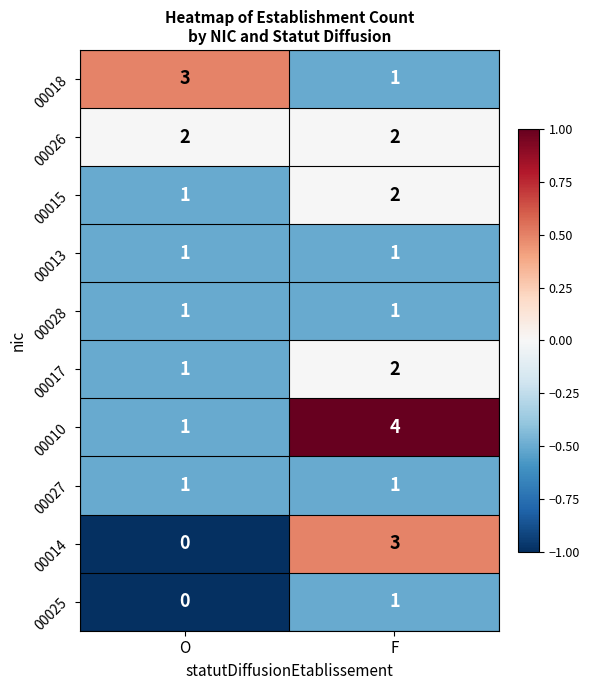

Rank the categories by 00015 value from lowest to highest.

O, F